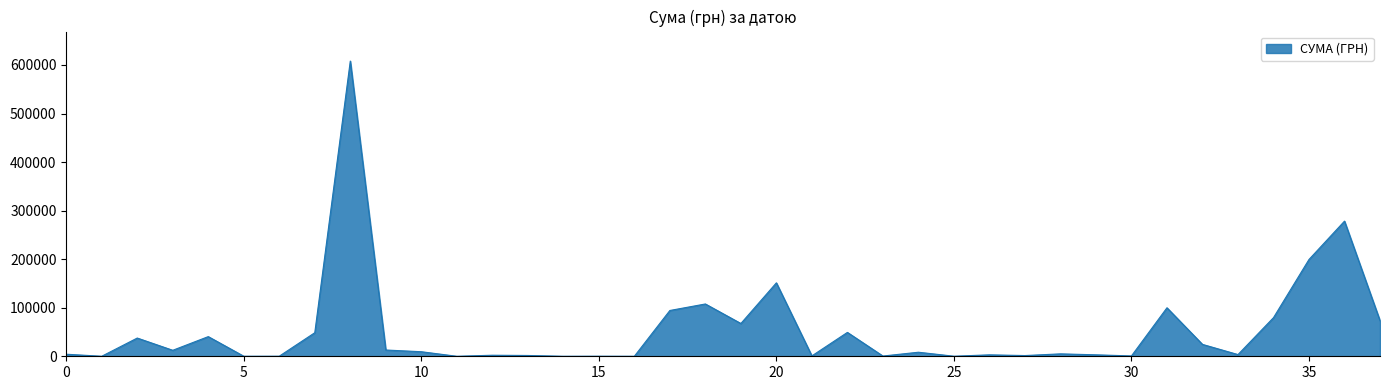

What is the greatest value displayed?

608017.4